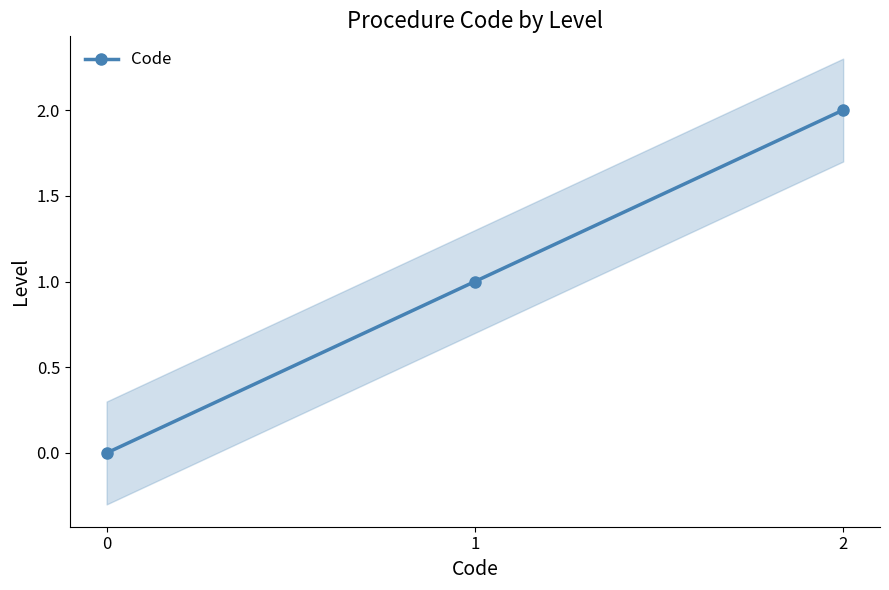

What is the sum of all values?

3